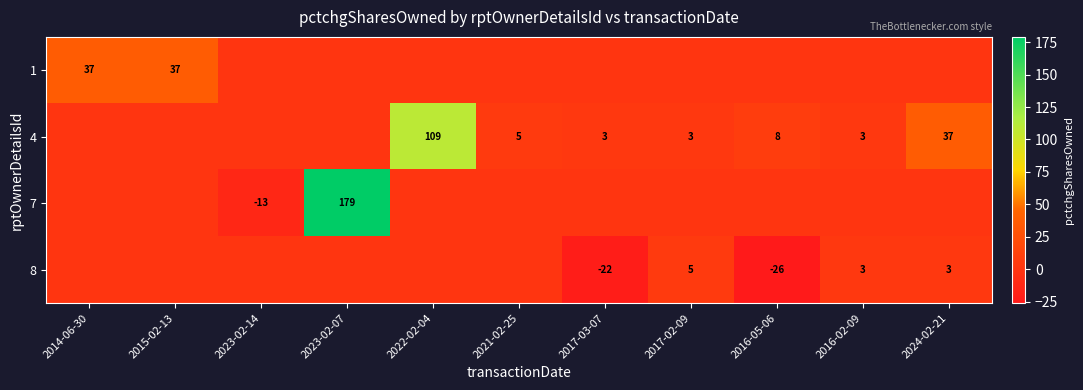

The 4 series shows 5 at 2016-02-09. True or false?

False